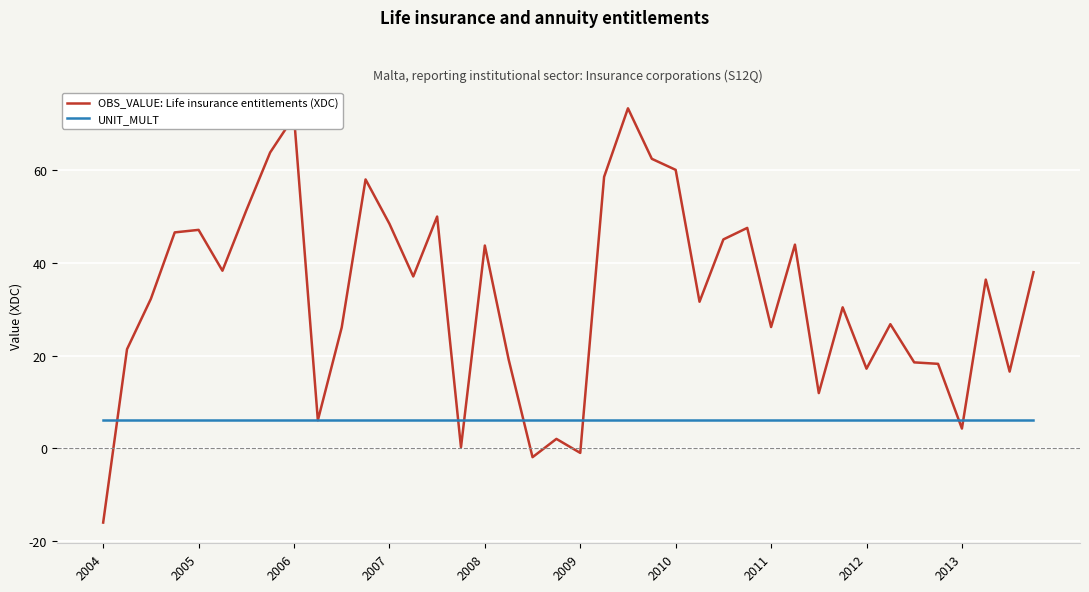

Which series has the largest total across all categories?

OBS_VALUE: Life insurance entitlements (XDC)